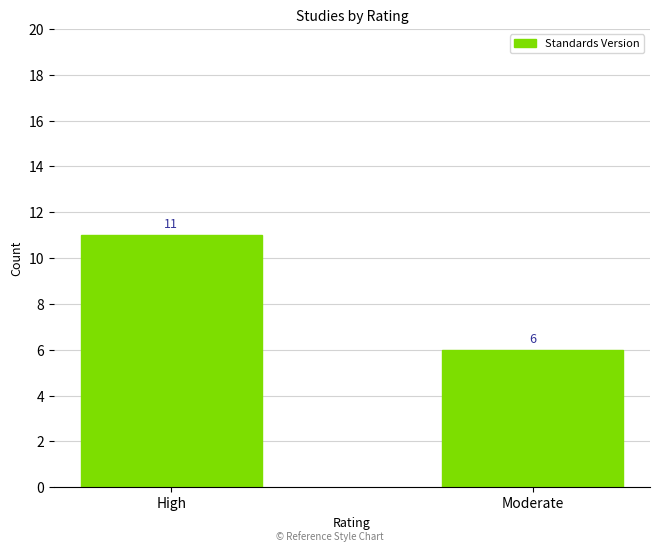

What is the approximate value at Moderate?

6